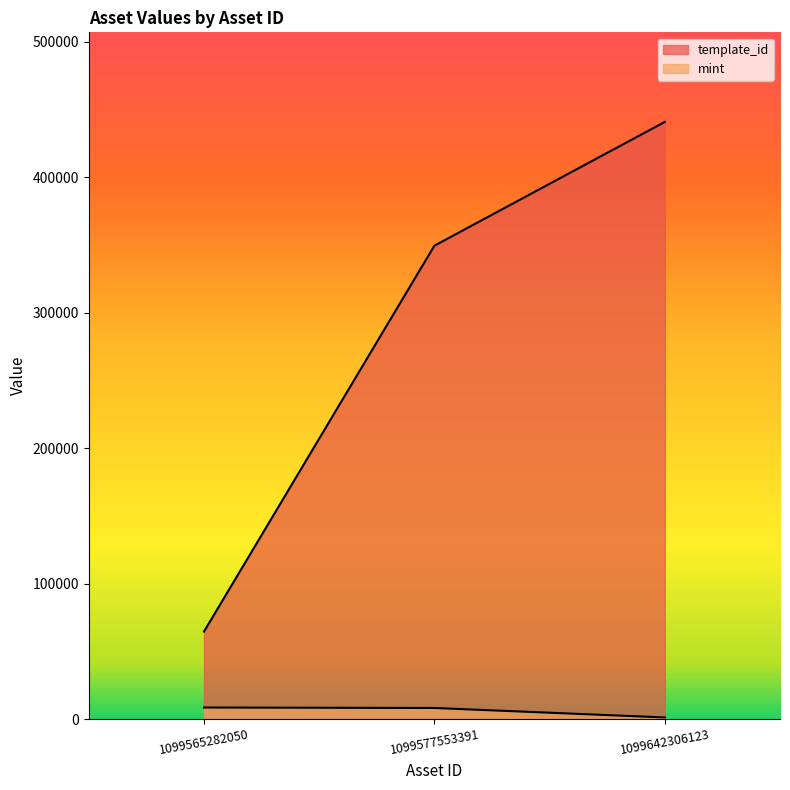

What is the lowest value of the template_id series?

64660